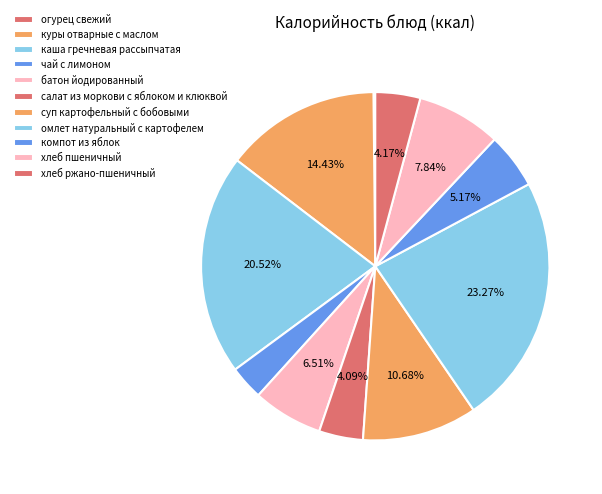

Is it true that компот из яблок is 5% of the pie?

True